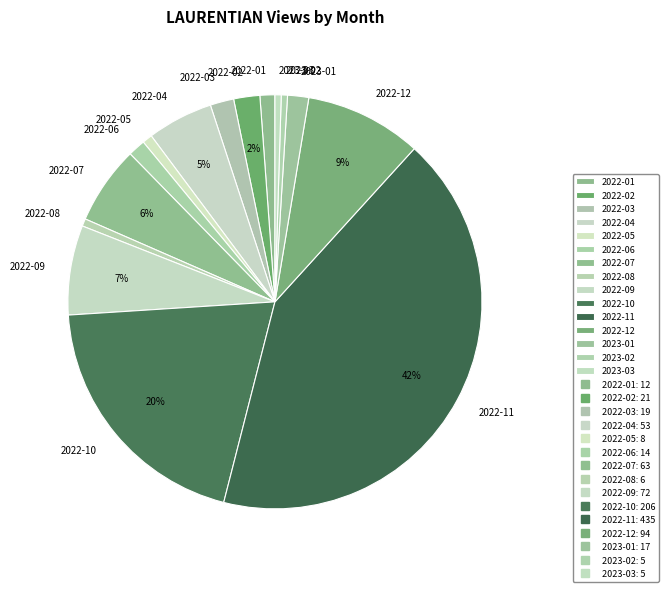

To the nearest percent, what percentage of the pie is 2022-12?

9%